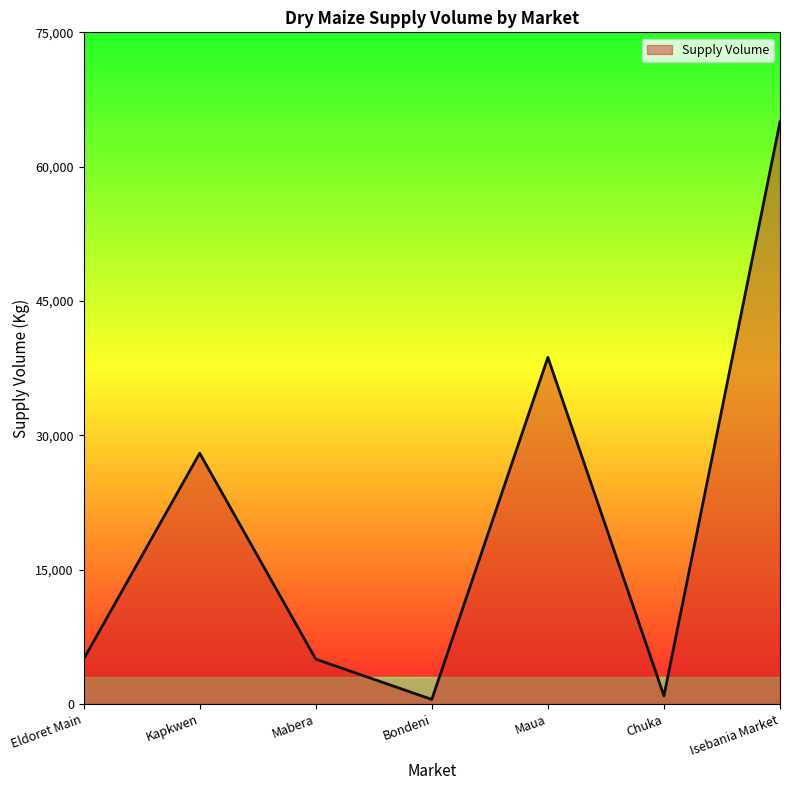

What is the sum of the values at Kapkwen and Chuka?

28900